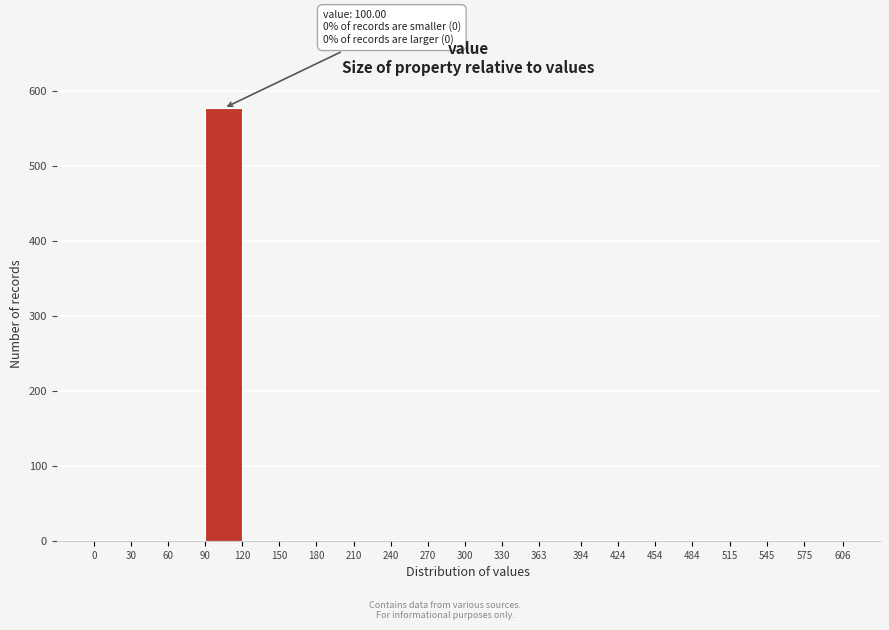

Which range on the x-axis has the tallest bar?

90 to 120